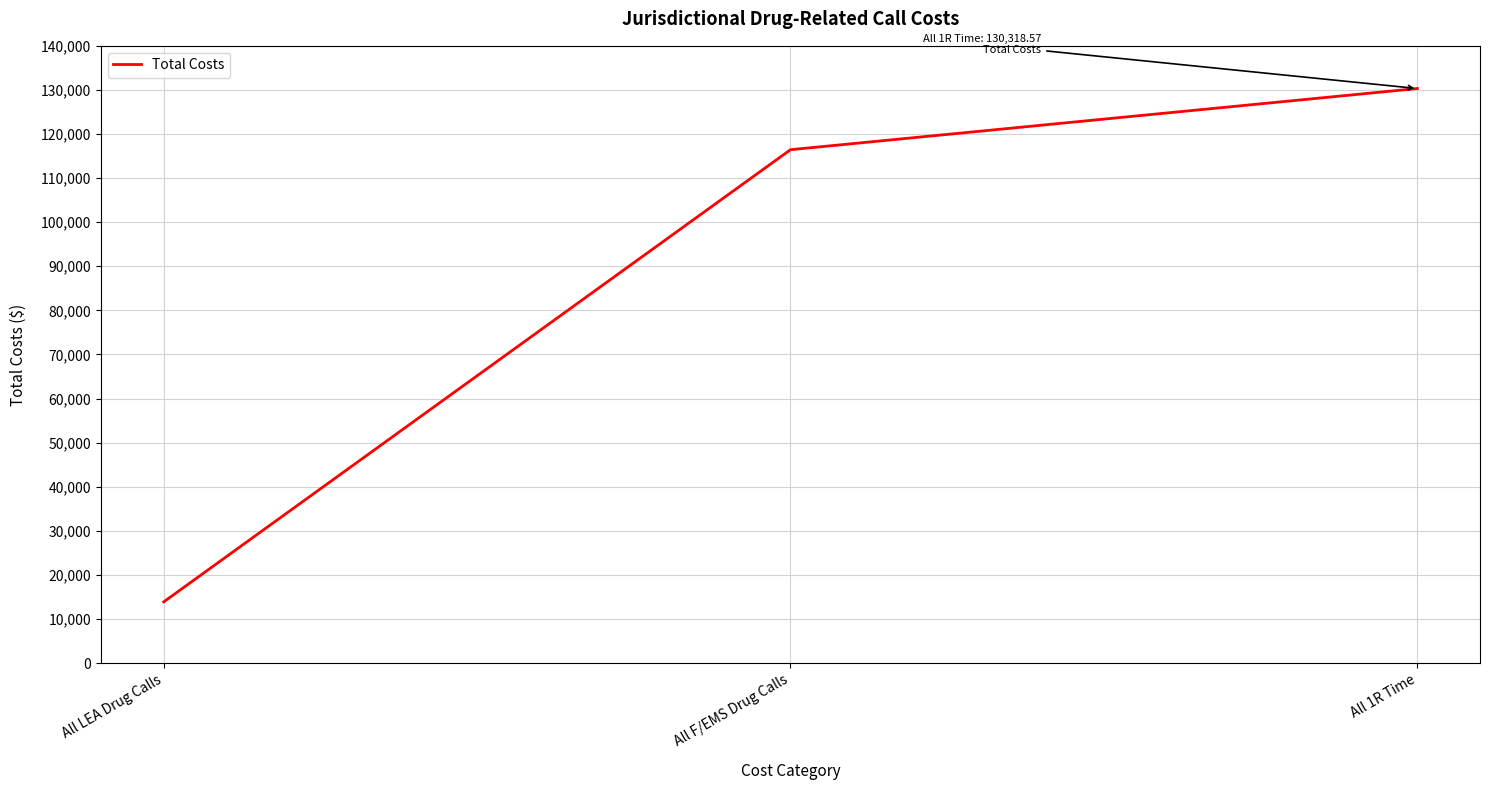

Reading left to right, what are all the values shown in this chart?

All LEA Drug Calls=13876.3	All F/EMS Drug Calls=116442.3	All 1R Time=130318.6